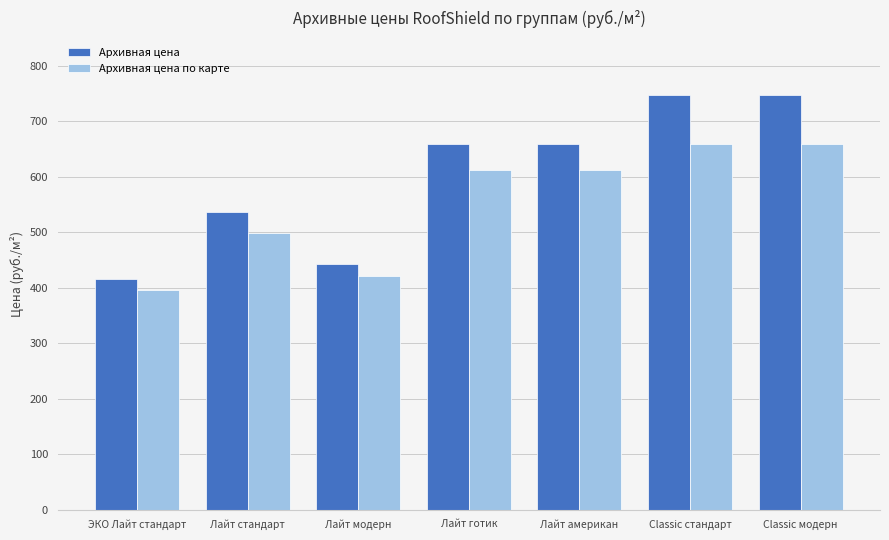

Does the chart contain any negative values?

No